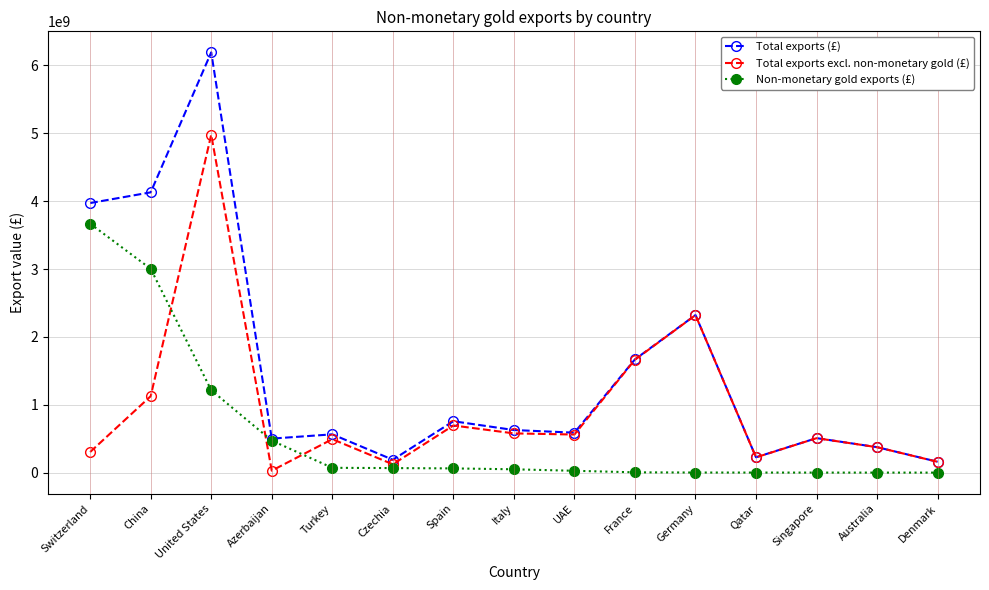

Which series has the largest total across all categories?

Total exports (£)